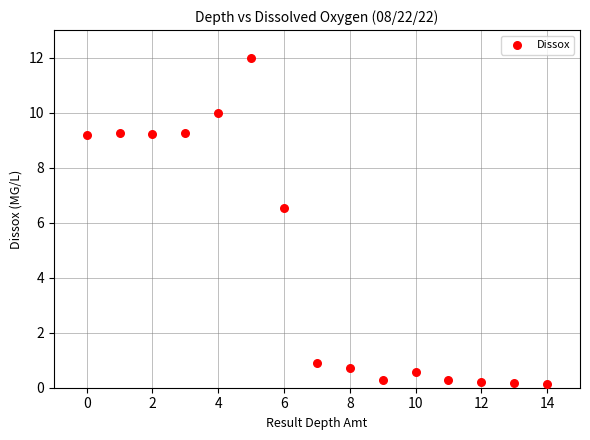

What is the range of Y values (max minus min)?

11.9